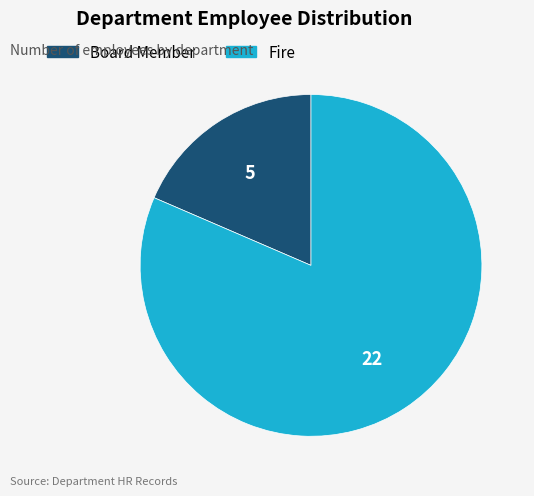

Rank the categories by value from lowest to highest.

Board Member, Fire